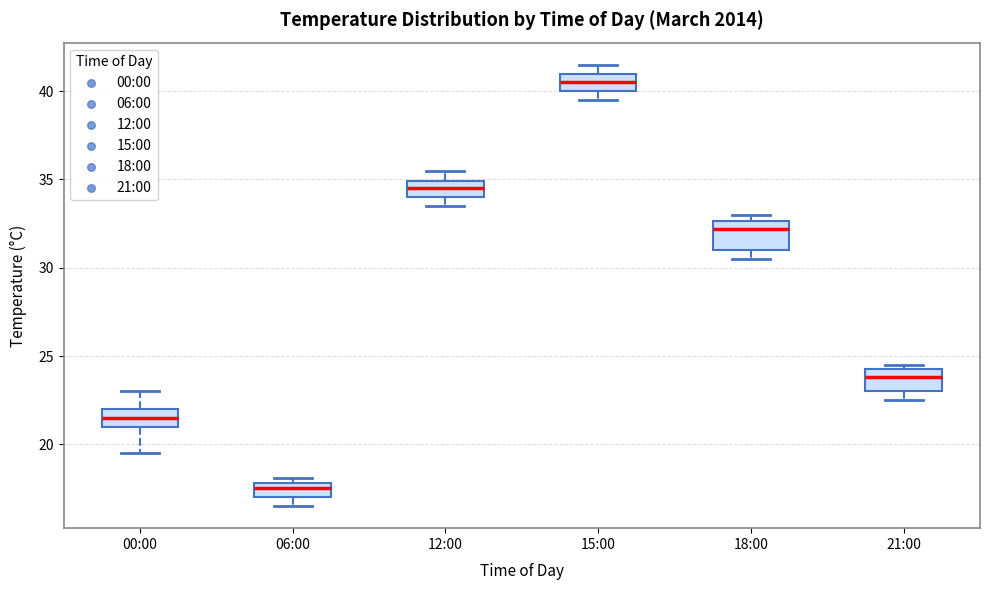

Reading left to right, transcribe this box plot: for each box, give where its median line is, the range the box spans, and where its two whiskers end, as read against the y-axis. The values are not printed on the chart, so give them approximately, as read against the axis.

00:00: median 21.5, box 21.0 to 22.0, whiskers 19.5 to 23.0
06:00: median 17.5, box 17.0 to 18.0, whiskers 16.5 to 18.0 (just above the box's upper edge)
12:00: median 34.5, box 34.0 to 35.0, whiskers 33.5 to 35.5
15:00: median 40.5, box 40.0 to 41.0, whiskers 39.5 to 41.5
18:00: median 32.0, box 31.0 to 32.5, whiskers 30.5 to 33.0
21:00: median 24.0, box 23.0 to 24.5, whiskers 22.5 to 24.5 (just above the box's upper edge)